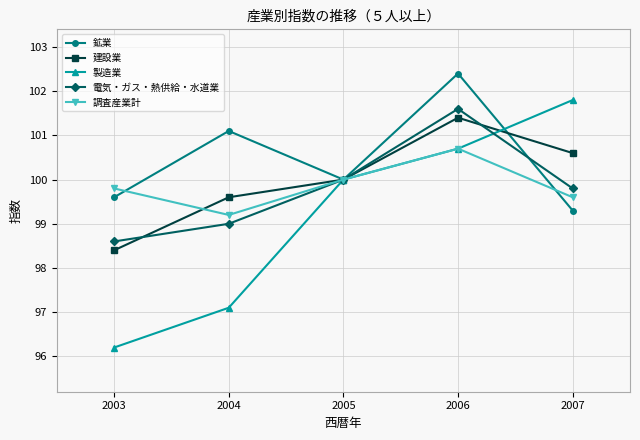

What is the average value of the 電気・ガス・熱供給・水道業 series?

99.8